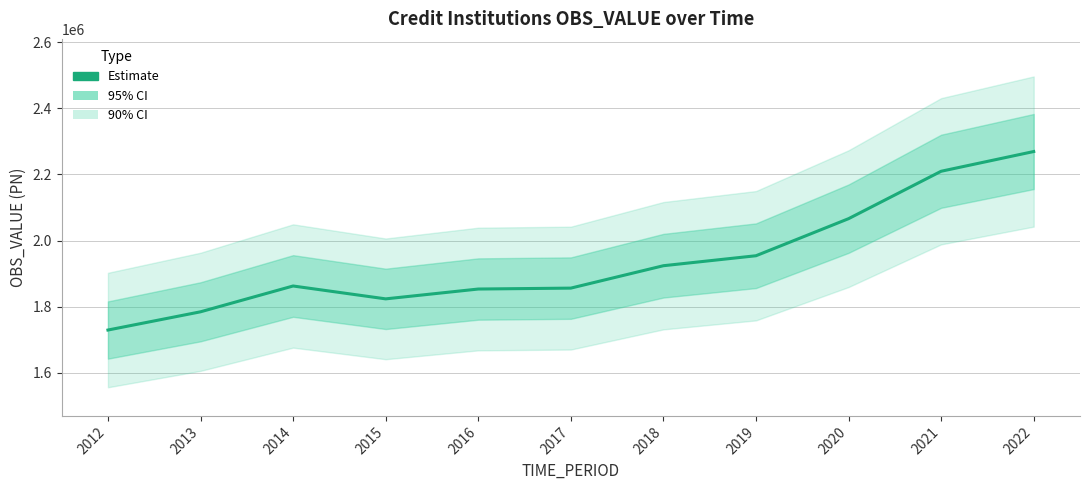

What is the change in value from 2013 to 2019?

+169410